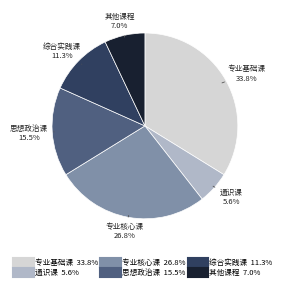

To the nearest percent, what is the combined percentage of 通识课 and 专业核心课?

32%